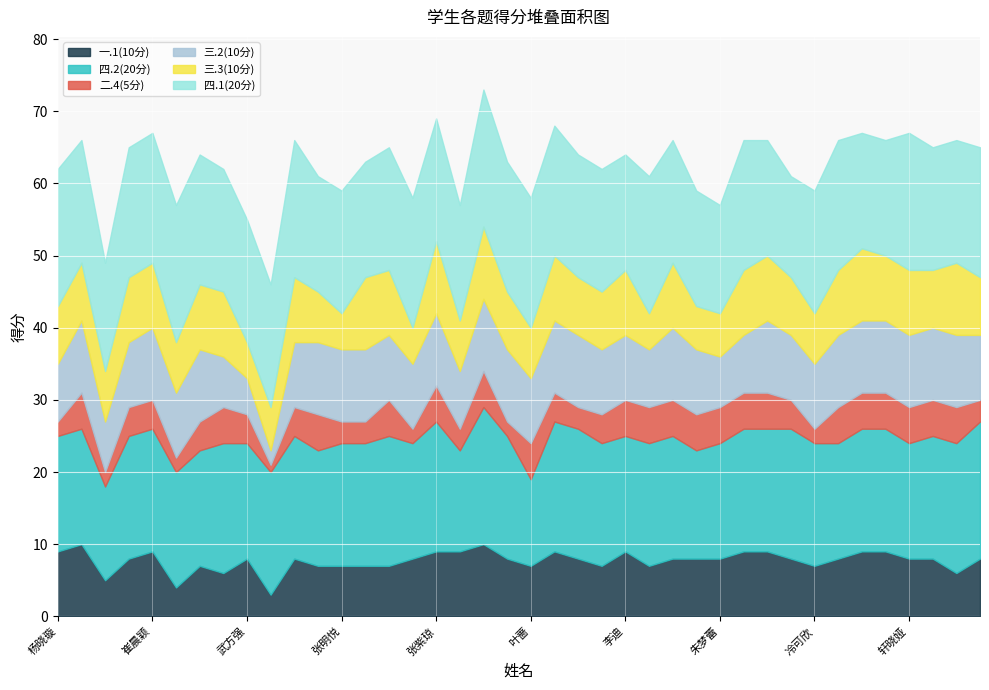

At which category does 三.3(10分) reach its first local peak?

冯梦琪